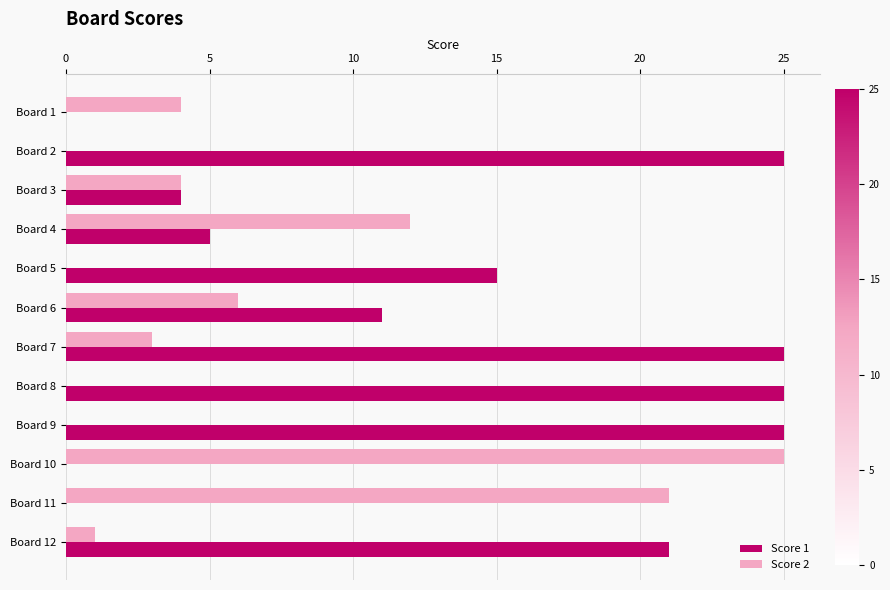

What is the total value across all series at Board 9?

25